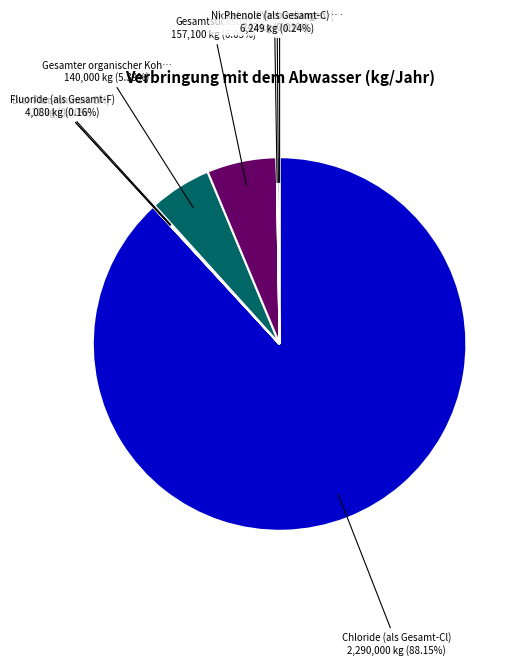

Is there a majority slice in this chart?

Yes